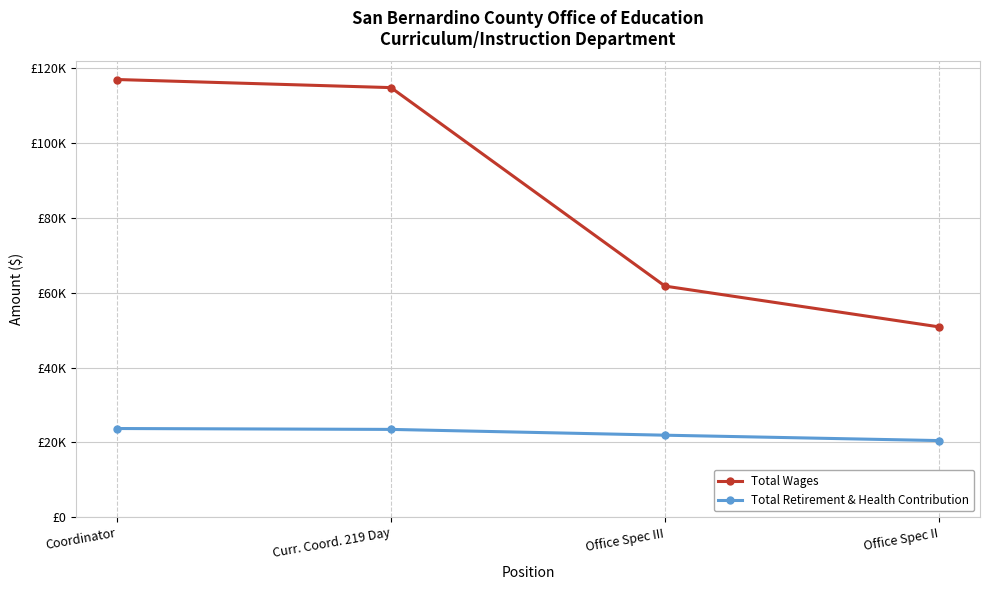

Rank the series by their average value, from highest to lowest.

Total Wages, Total Retirement & Health Contribution